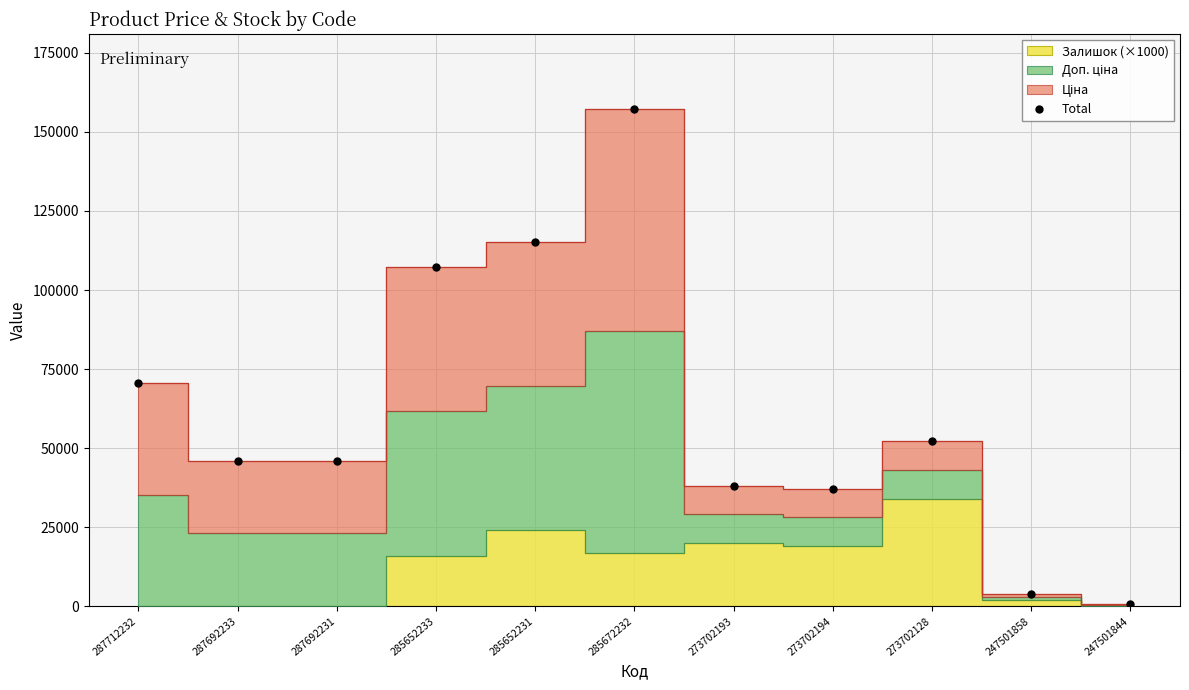

Where is the data nearest to the value 79075?

287712232